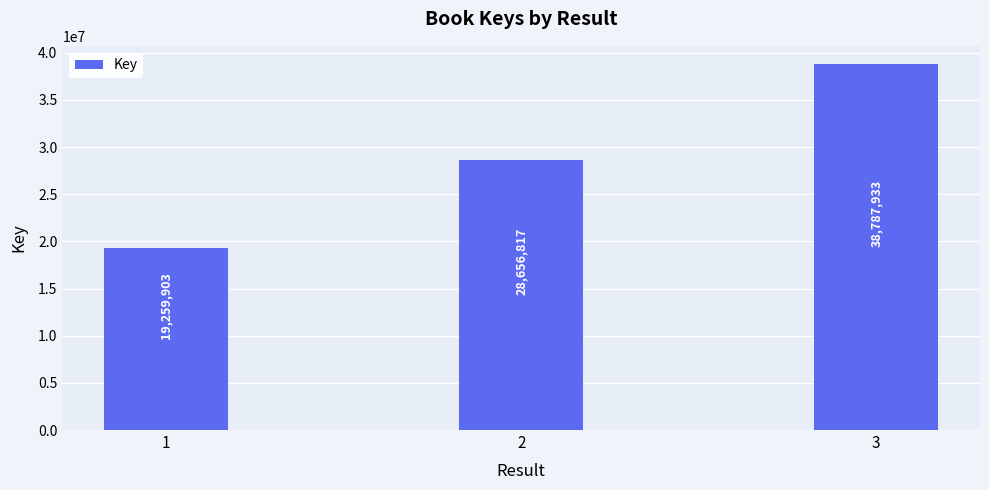

What is the value of the 1st bar from the left?

19259903